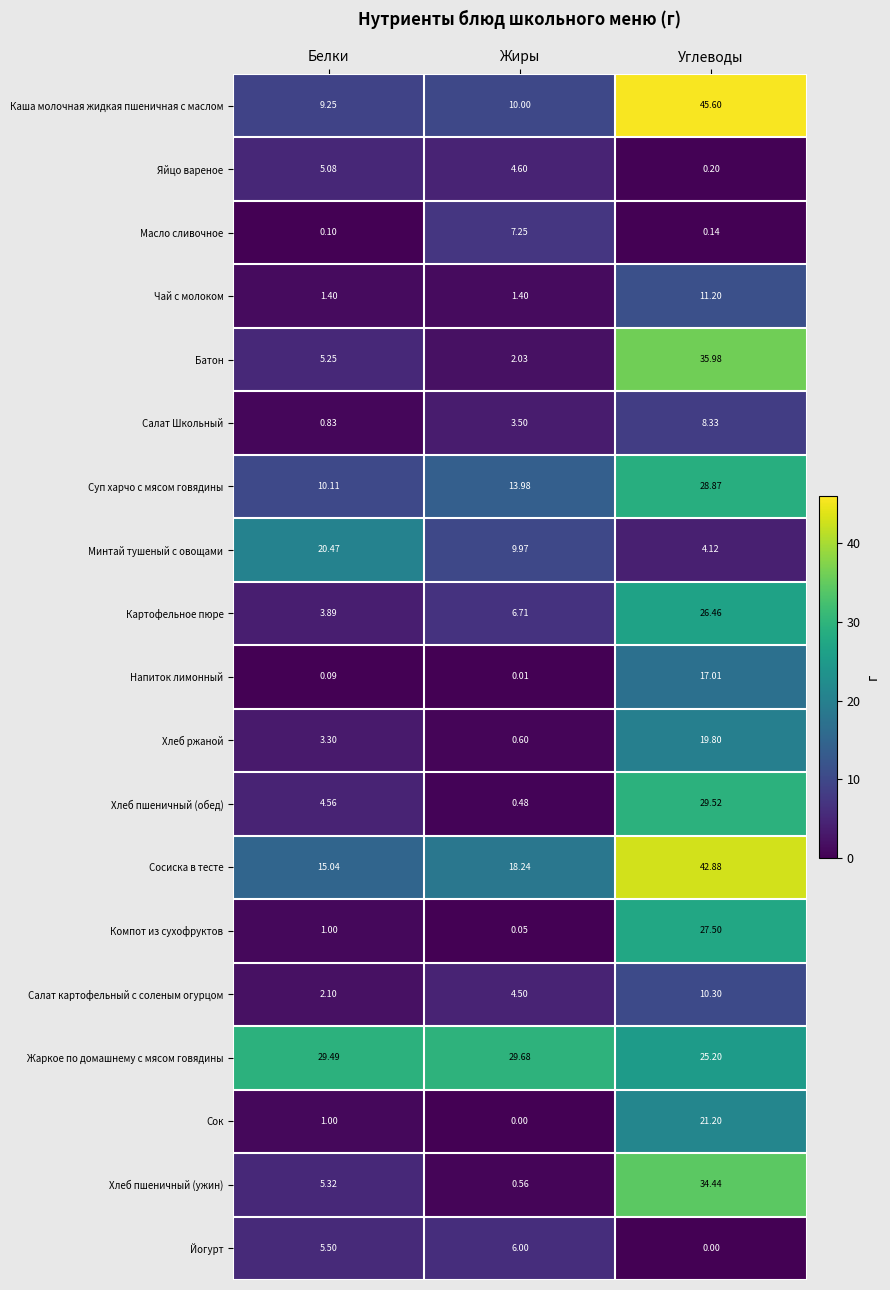

Which series has the largest total across all categories?

Жаркое по домашнему с мясом говядины